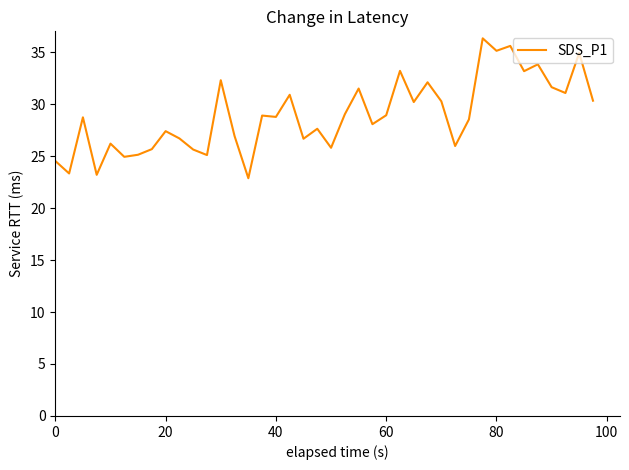

What is the greatest value displayed?

36.3